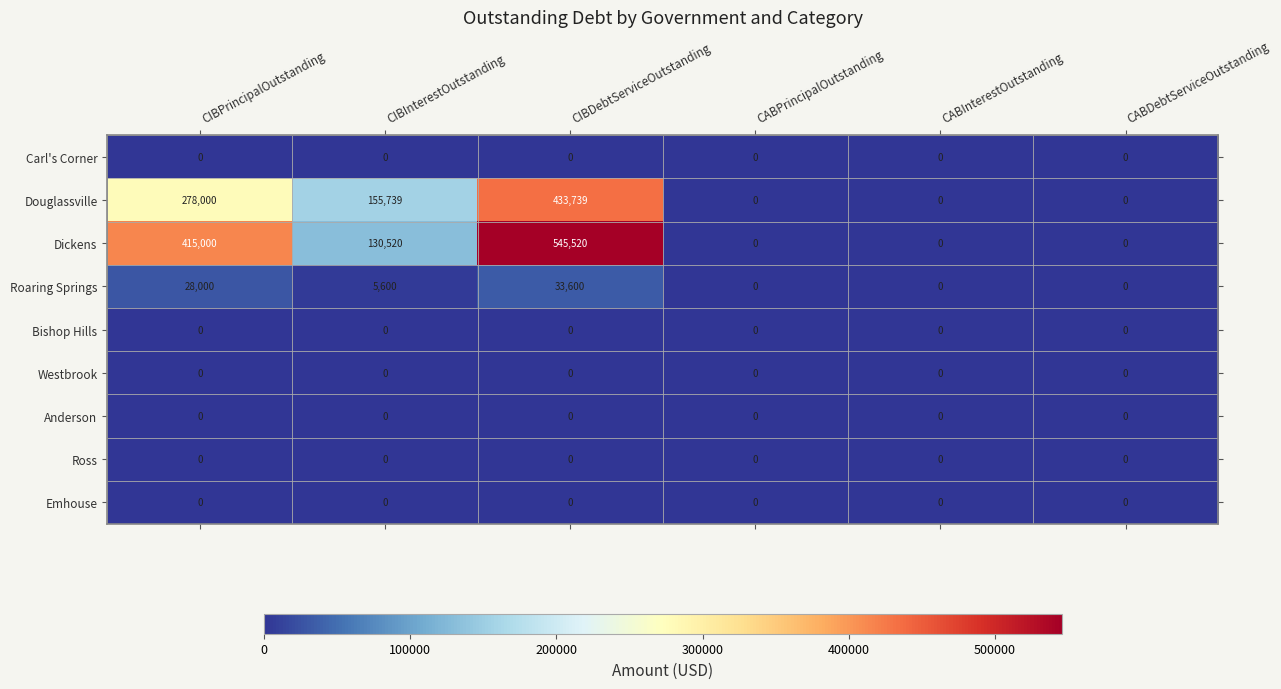

Which series has the largest range (max minus min)?

Dickens